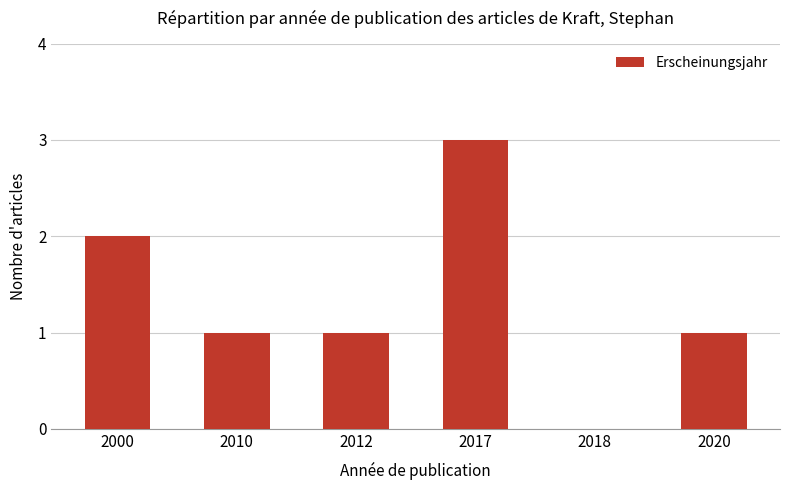

What is the change in value from 2000 to 2010?

-1